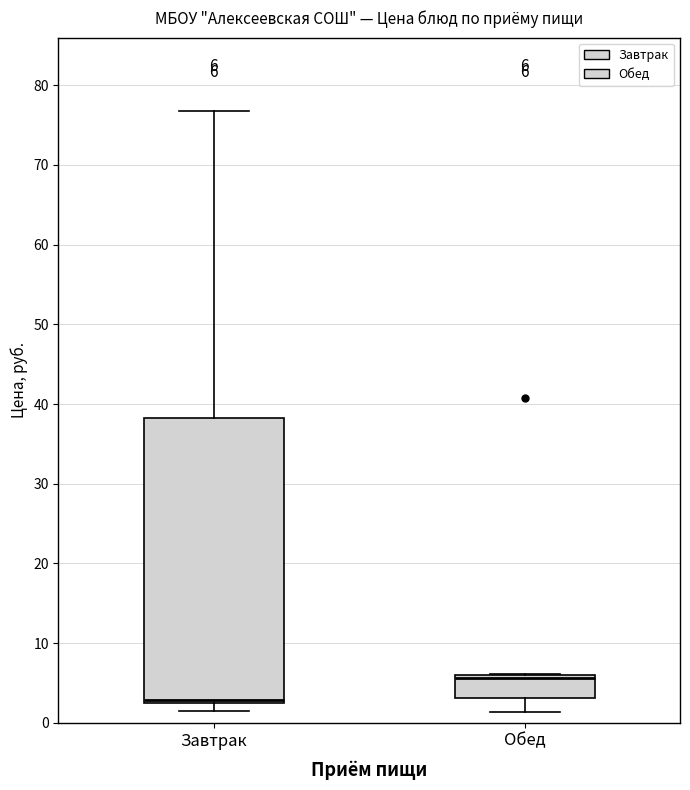

Comparing the boxes themselves (not the whiskers), which one is the tallest?

Завтрак